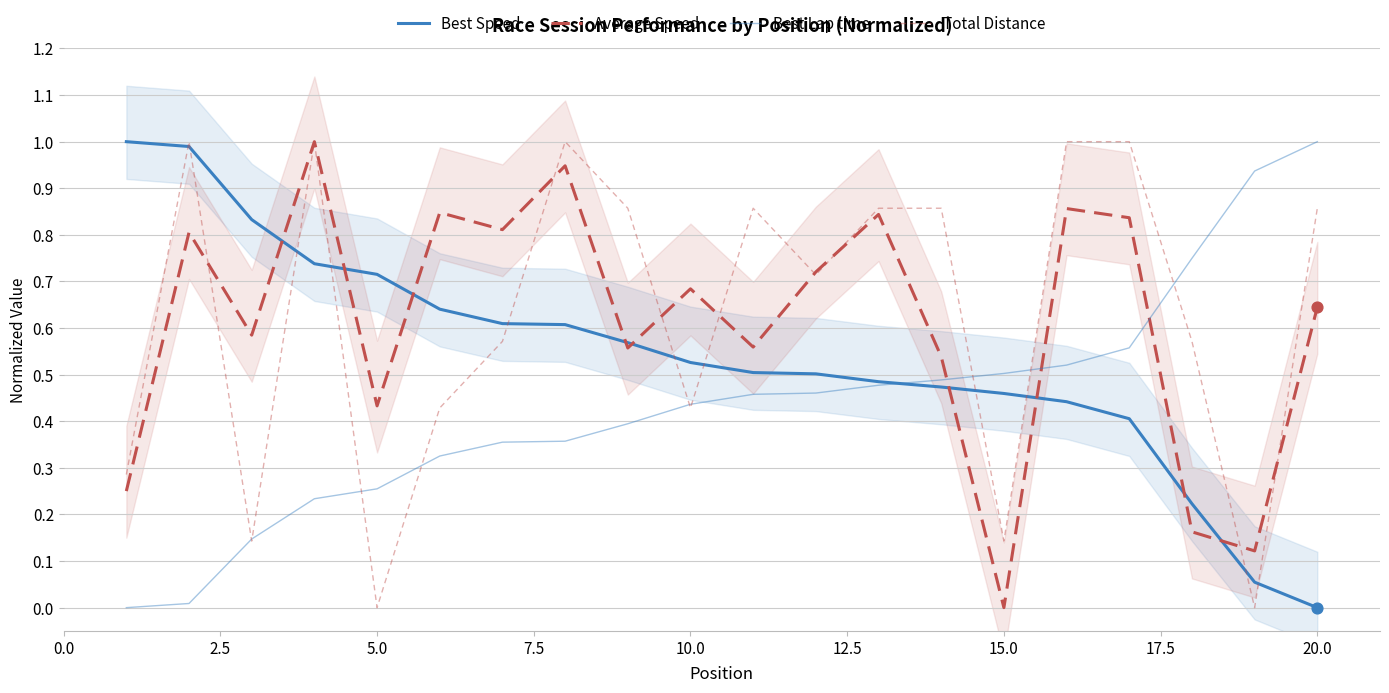

Which series has the largest Y range (max minus min)?

Average Speed